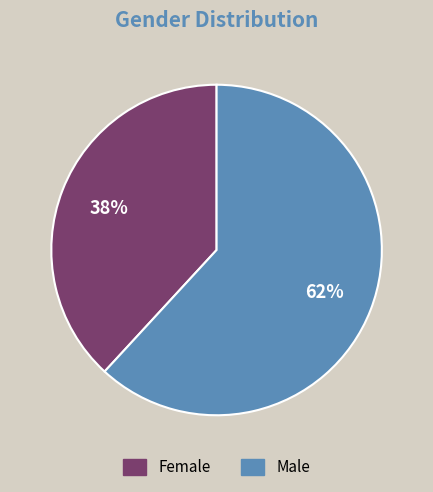

Is it true that Female is 38% of the pie?

True